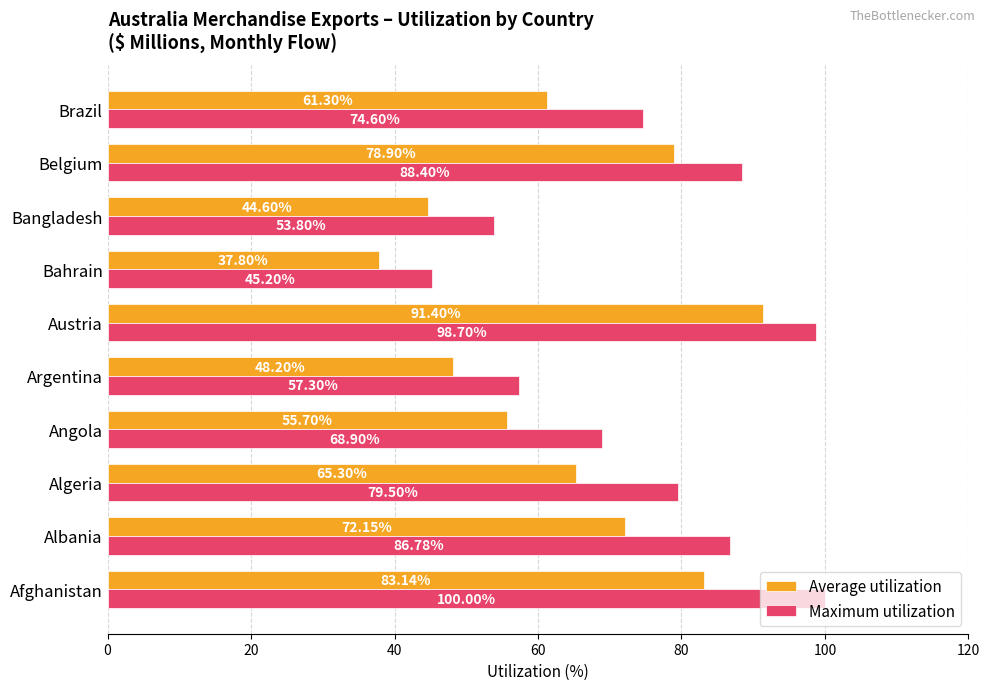

What is the difference between the highest and lowest values at Brazil?

13.3